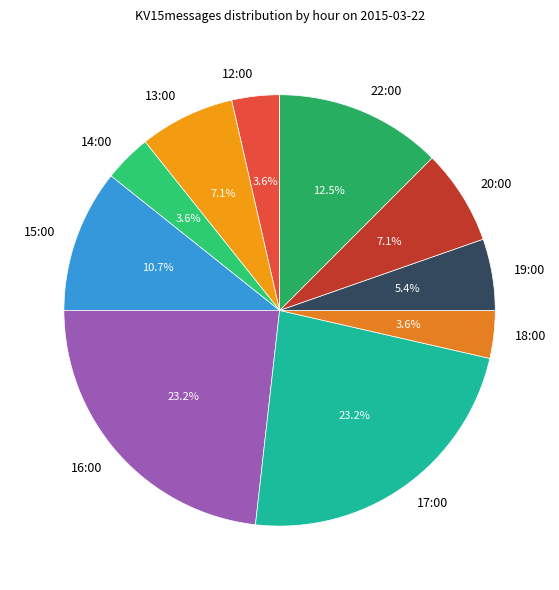

Does 14:00 account for over 50% of the chart?

No